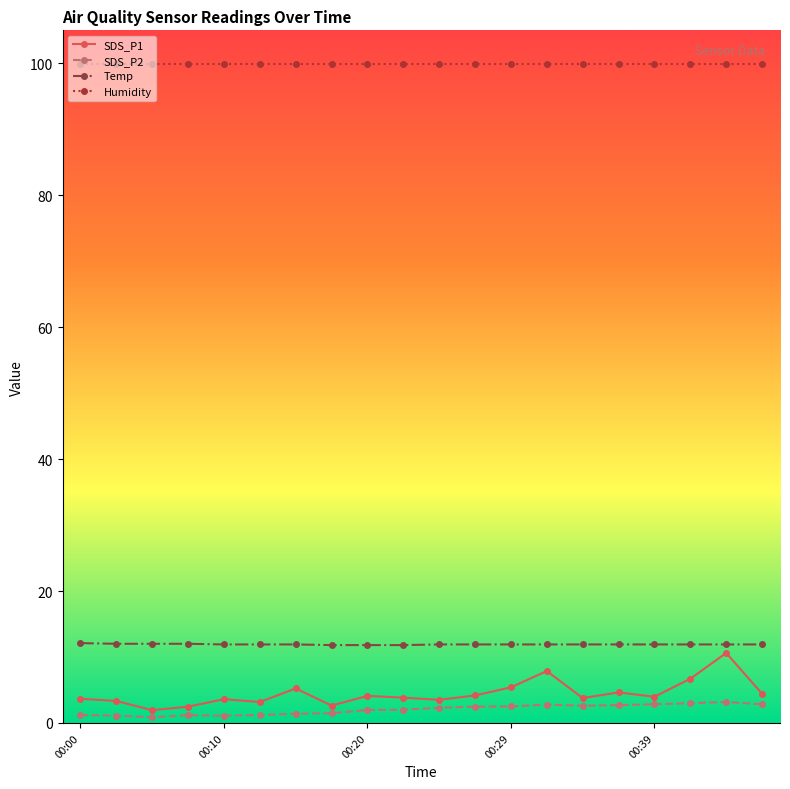

Does the chart have visible grid lines?

No